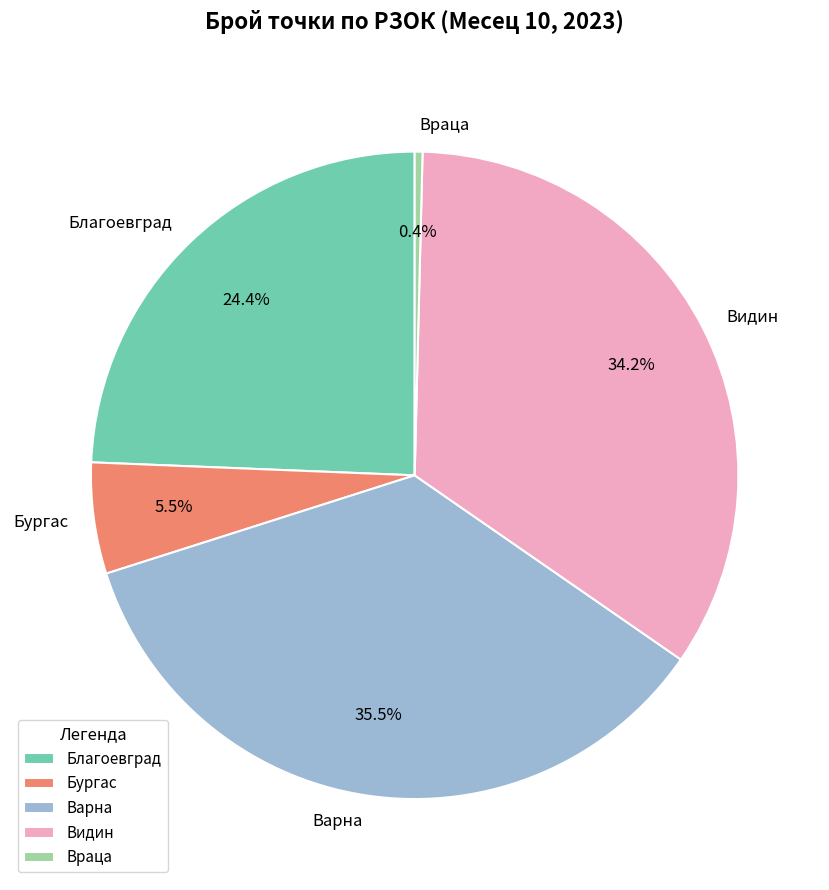

What is the ratio of the value at Варна to the value at Благоевград?

1.5